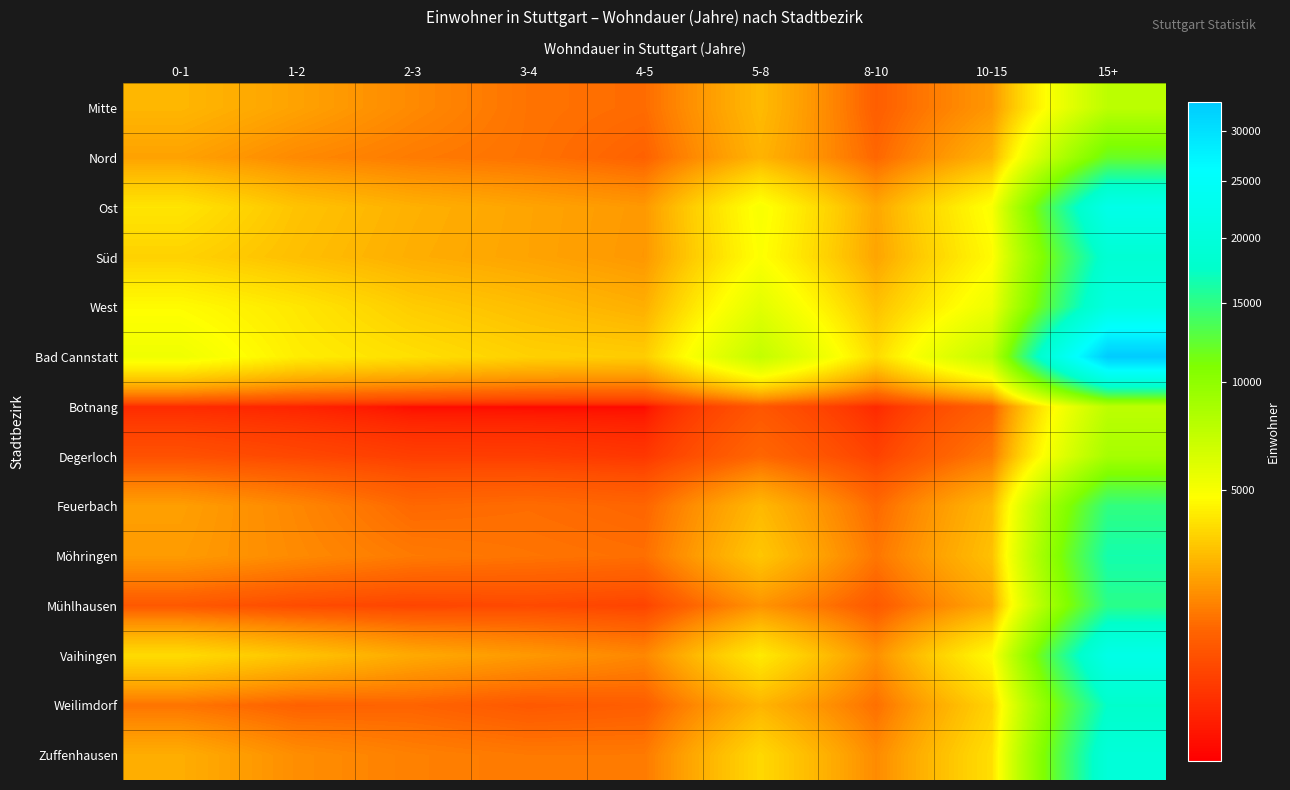

Reading left to right, extract all data points from this chart.

Mitte: 0-1=2820	1-2=2380	2-3=1933	3-4=1574	4-5=1468	5-8=2905	8-10=1243	10-15=2183	15+=7623
Nord: 0-1=2373	1-2=1923	2-3=1693	3-4=1562	4-5=1310	5-8=2750	8-10=1393	10-15=2741	15+=11982
Ost: 0-1=3988	1-2=3107	2-3=2684	3-4=2421	4-5=2198	5-8=4968	8-10=2488	10-15=4894	15+=22181
Süd: 0-1=3470	1-2=3000	2-3=2626	3-4=2410	4-5=2174	5-8=4815	8-10=2428	10-15=4621	15+=18683
West: 0-1=4648	1-2=4034	2-3=3320	3-4=2974	4-5=2649	5-8=5863	8-10=3062	10-15=5401	15+=20826
Bad Cannstatt: 0-1=5314	1-2=4213	2-3=3838	3-4=3436	4-5=3328	5-8=7253	8-10=3698	10-15=7401	15+=33028
Botnang: 0-1=601	1-2=557	2-3=473	3-4=469	4-5=470	5-8=1108	8-10=592	10-15=1277	15+=7555
Degerloch: 0-1=1024	1-2=895	2-3=779	3-4=766	4-5=701	5-8=1390	8-10=818	10-15=1674	15+=8691
Feuerbach: 0-1=2320	1-2=1892	2-3=1415	3-4=1484	4-5=1371	5-8=2869	8-10=1428	10-15=2881	15+=14865
Möhringen: 0-1=2247	1-2=1943	2-3=1680	3-4=1591	4-5=1514	5-8=3184	8-10=1619	10-15=3042	15+=16486
Mühlhausen: 0-1=1142	1-2=944	2-3=855	3-4=917	4-5=839	5-8=2098	8-10=1160	10-15=2486	15+=15223
Vaihingen: 0-1=3725	1-2=3115	2-3=2529	3-4=2205	4-5=1886	5-8=4115	8-10=2052	10-15=4634	15+=21871
Weilimdorf: 0-1=1596	1-2=1310	2-3=1338	3-4=1149	4-5=1235	5-8=2766	8-10=1521	10-15=3500	15+=17567
Zuffenhausen: 0-1=2616	1-2=1997	2-3=1780	3-4=1671	4-5=1675	5-8=3631	8-10=1952	10-15=3825	15+=19585